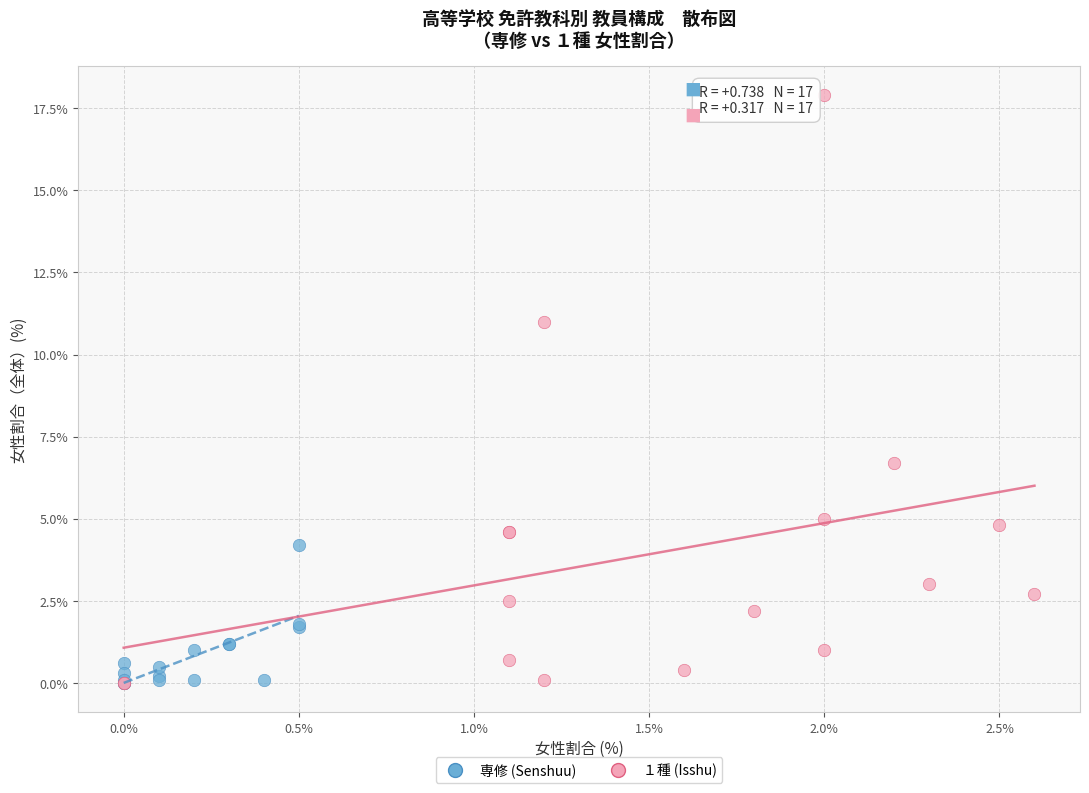

Which series contains the highest Y value?

１種 (Isshu)